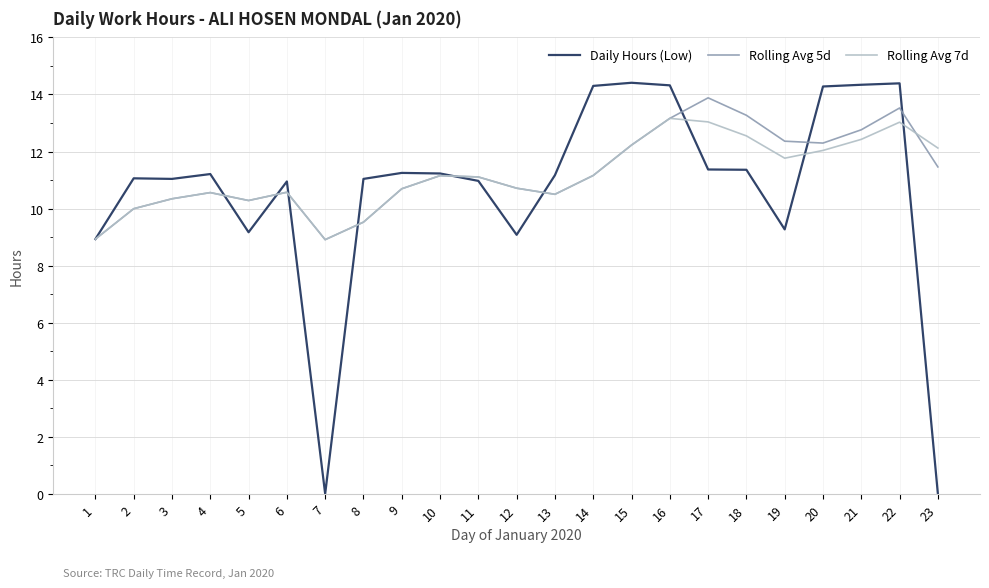

What is the maximum value shown in the chart?

14.4